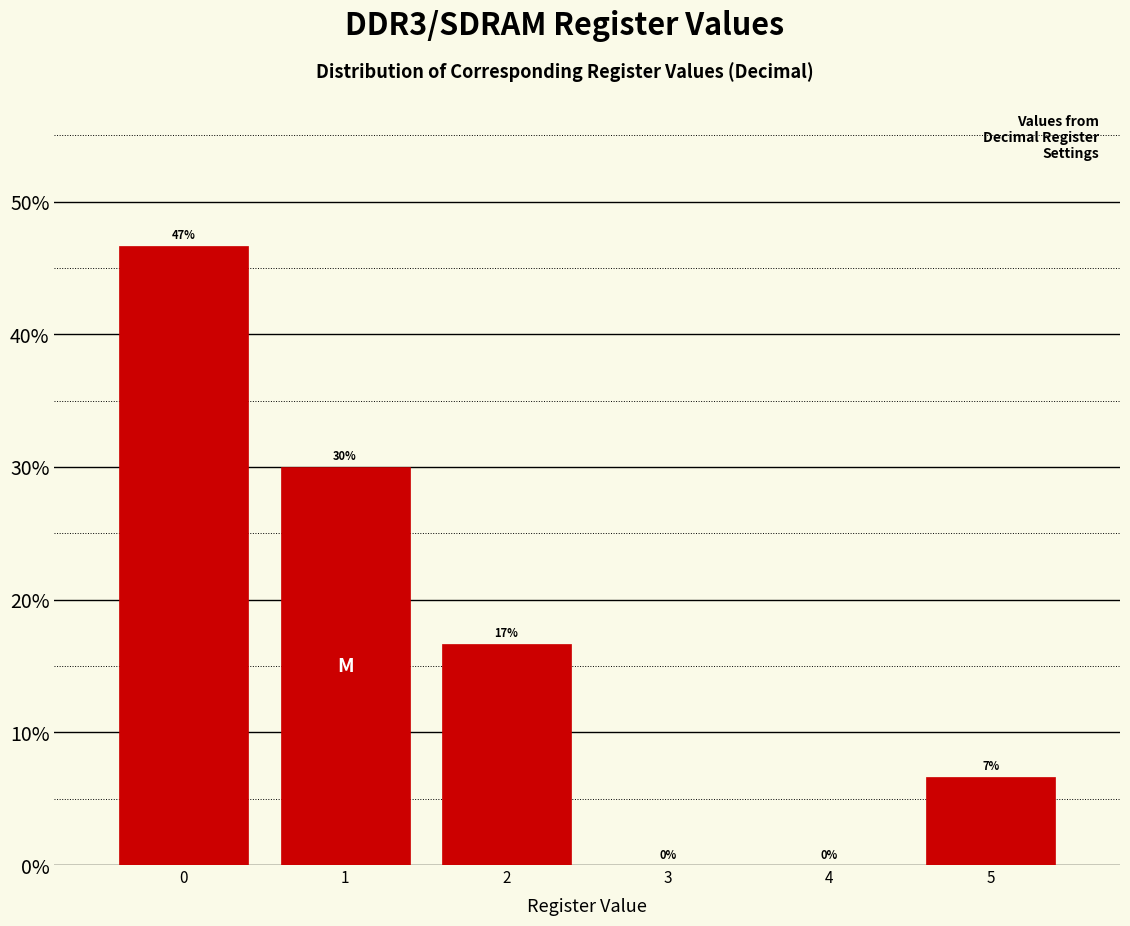

What is the change in value from 0 to 5?

-40.0